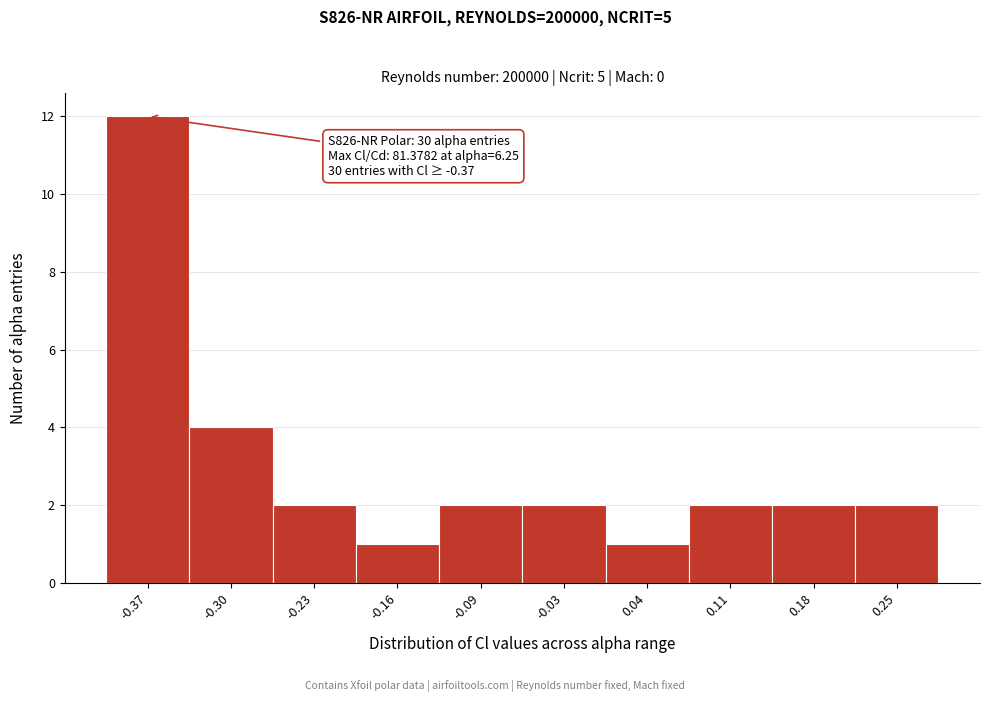

Reading left to right, list all the values displayed in this chart.

12	4	2	1	2	2	1	2	2	2